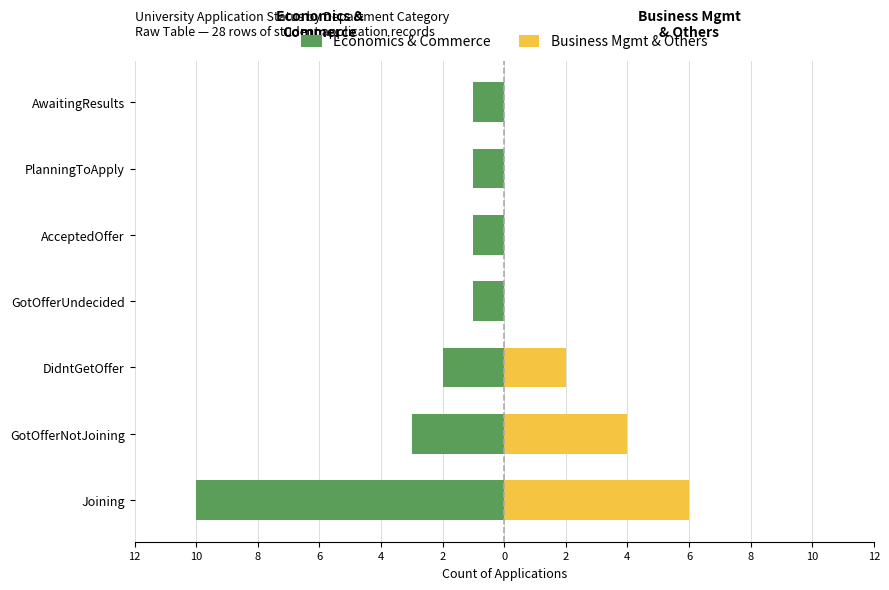

What is the value of the Economics & Commerce bar at the 1st from the left?

-10